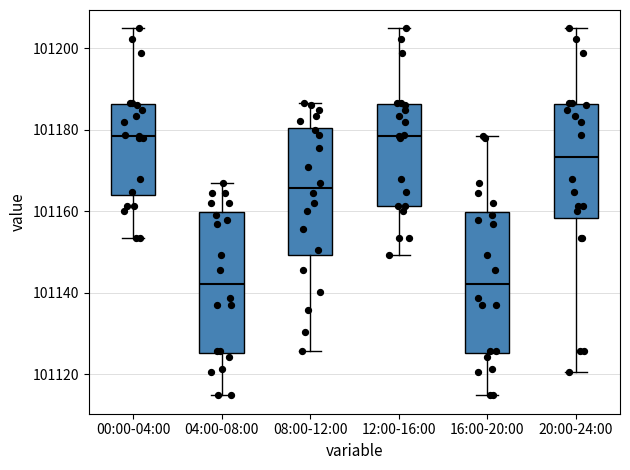

Reading left to right, transcribe this box plot: for each box, give where its median line is, the range the box spans, and where its two whiskers end, as read against the y-axis. The values are not printed on the chart, so give them approximately, as read against the axis.

00:00-04:00: median 101178, box 101164 to 101186, whiskers 101154 to 101204
04:00-08:00: median 101142, box 101126 to 101160, whiskers 101114 to 101168
08:00-12:00: median 101166, box 101150 to 101180, whiskers 101126 to 101186
12:00-16:00: median 101178, box 101162 to 101186, whiskers 101150 to 101204
16:00-20:00: median 101142, box 101126 to 101160, whiskers 101114 to 101178
20:00-24:00: median 101174, box 101158 to 101186, whiskers 101120 to 101204